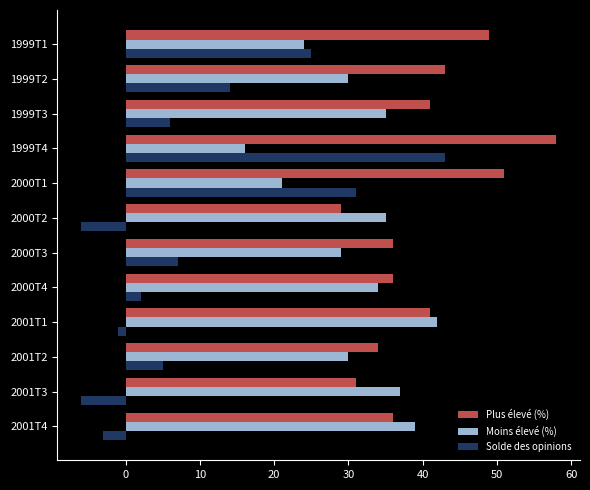

List the series in order of their overall mean, highest first.

Plus élevé (%), Moins élevé (%), Solde des opinions